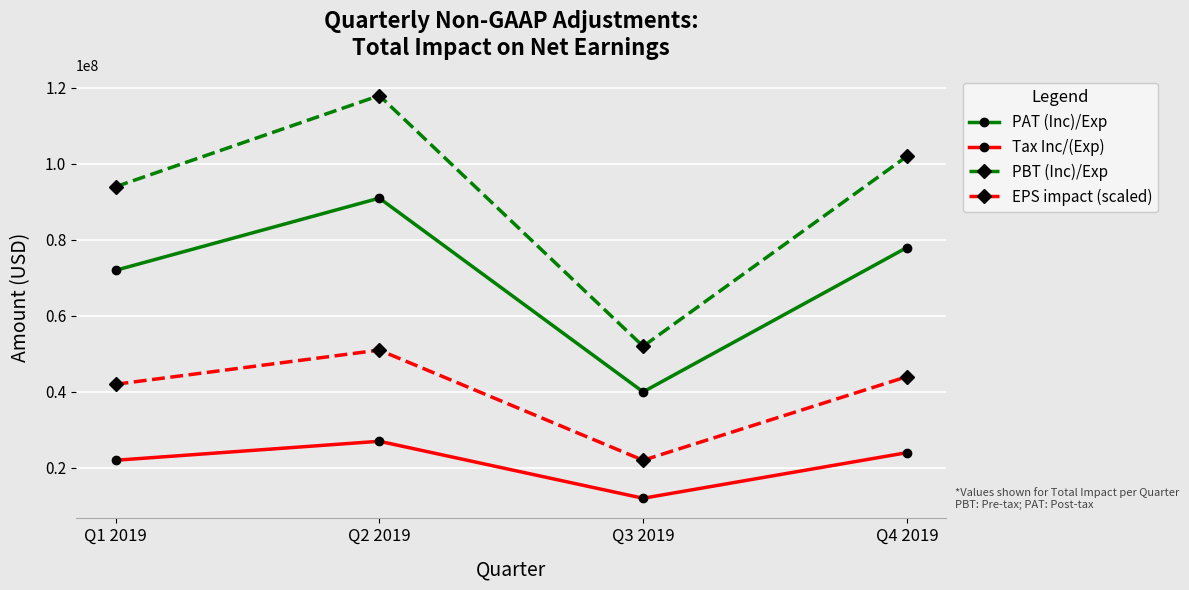

Reading left to right, what are all the values shown in this chart?

PAT (Inc)/Exp: 72000000	91000000	40000000	78000000
Tax Inc/(Exp): 22000000	27000000	12000000	24000000
PBT (Inc)/Exp: 94000000	118000000	52000000	102000000
EPS impact (scaled): 42000000	51000000	22000000	44000000